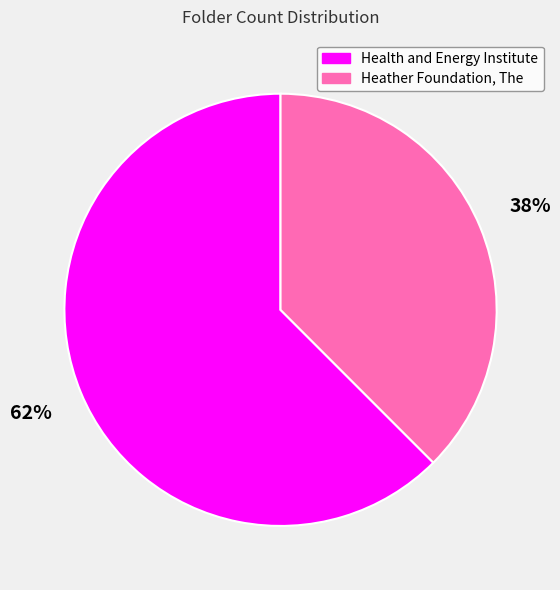

The Heather Foundation, The slice represents 38% of the pie. True or false?

True